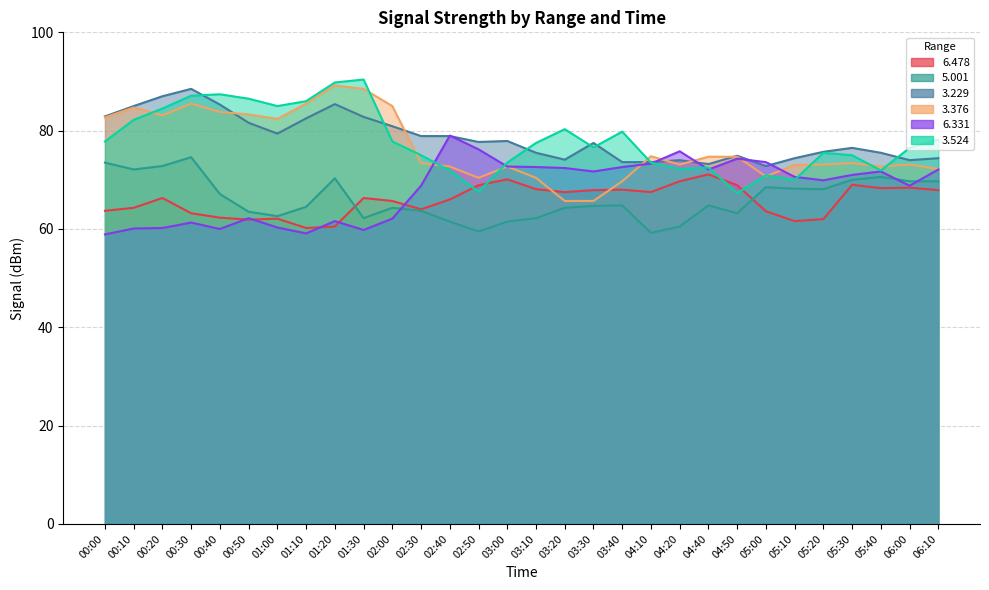

At how many categories does at least one series exceed 83?

10